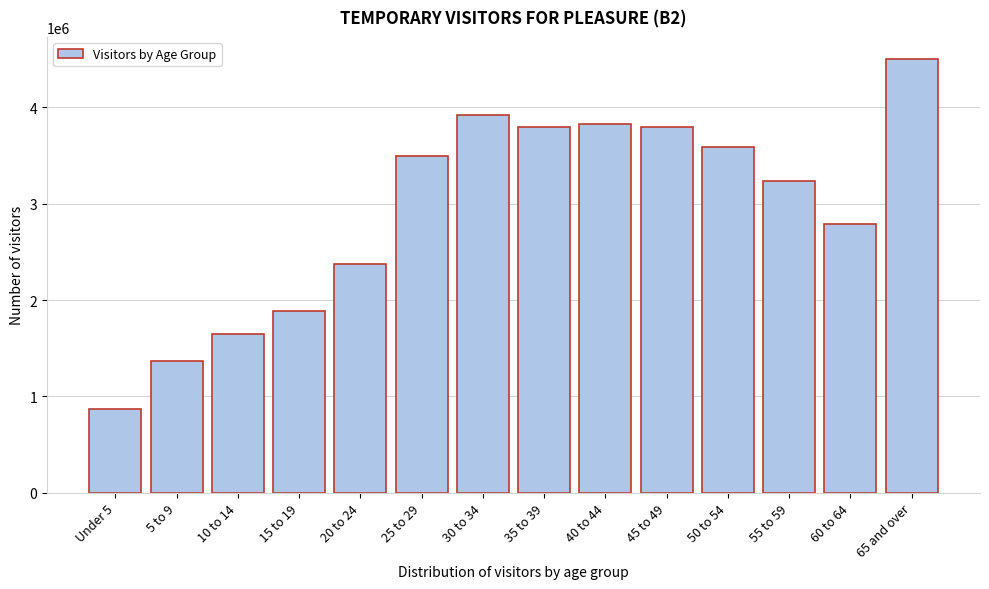

What is the value of the 6th bar from the left?

3495183